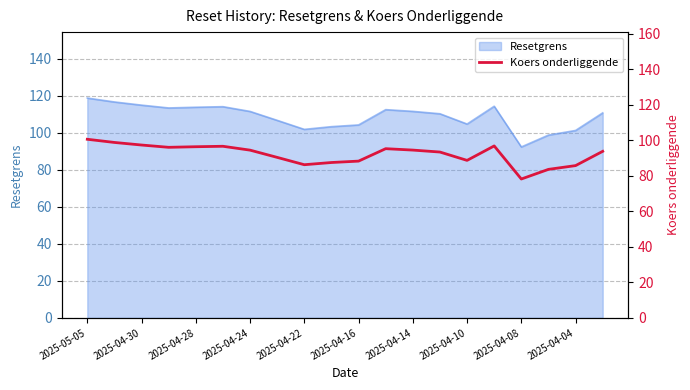

What is the maximum value shown in the chart?

100.6